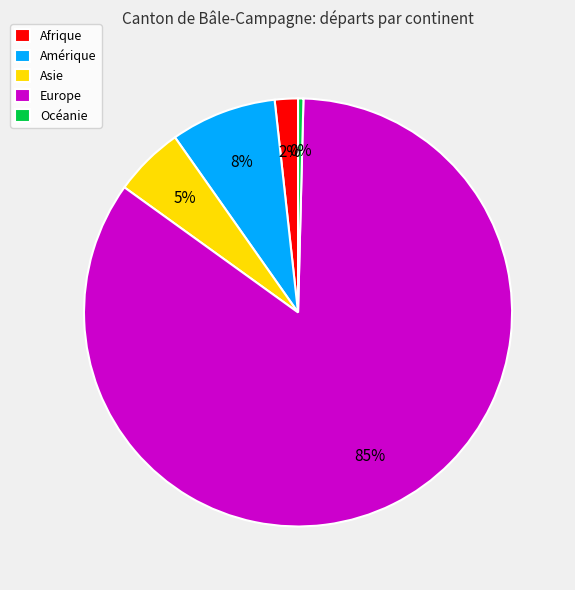

What is the ratio of the value at Asie to the value at Océanie?

13.2